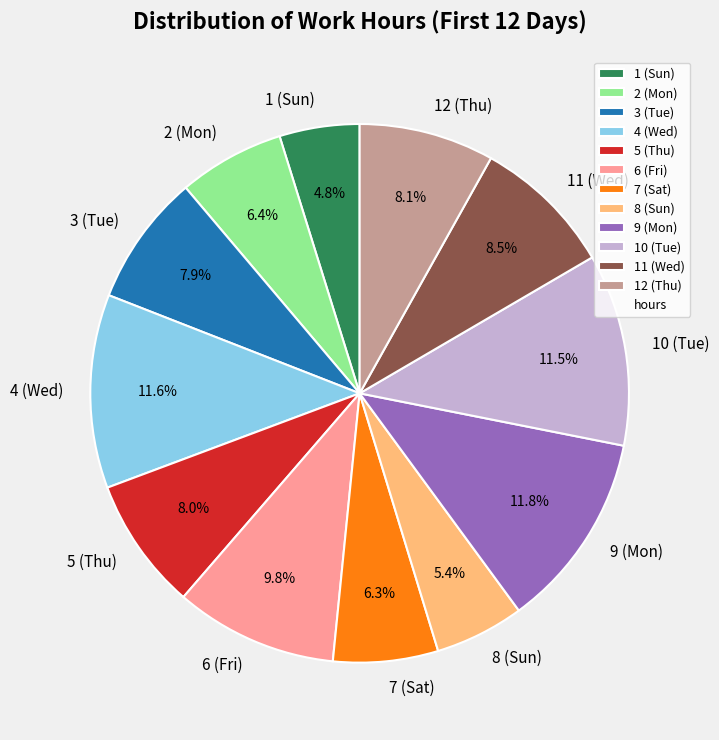

What percentage do 4 (Wed) and 5 (Thu) together represent?

19.6%